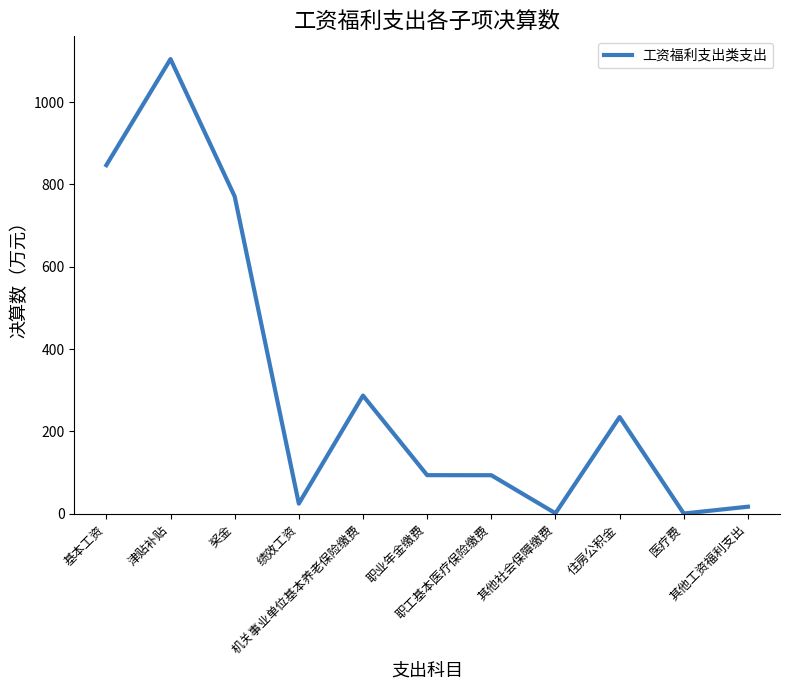

What is the sum of all values?

3476.1